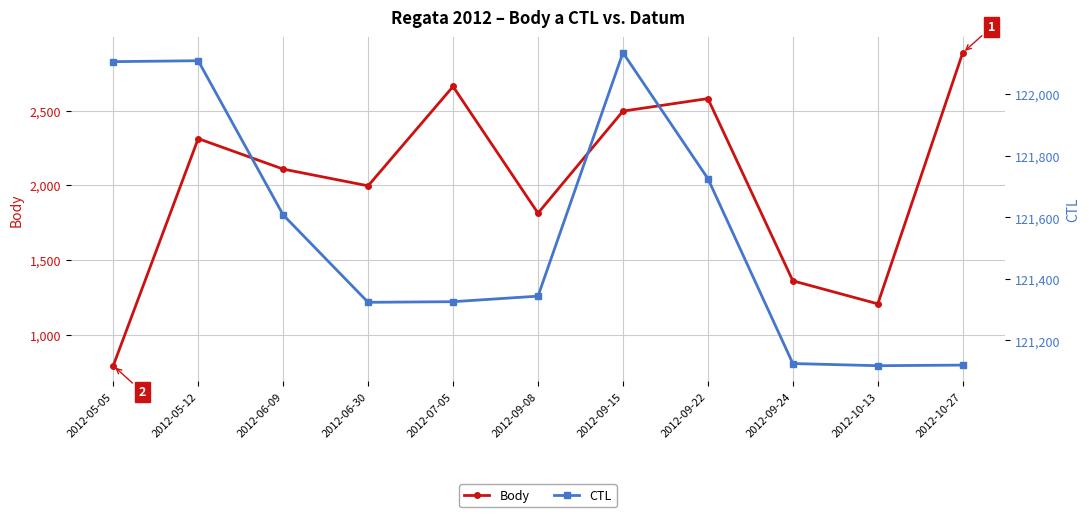

How many values in the Body series exceed 2108?

5